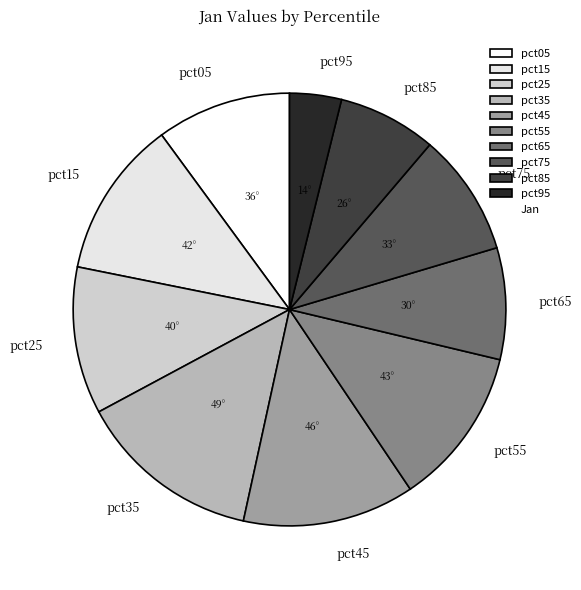

Is pct25 the majority of the pie?

No